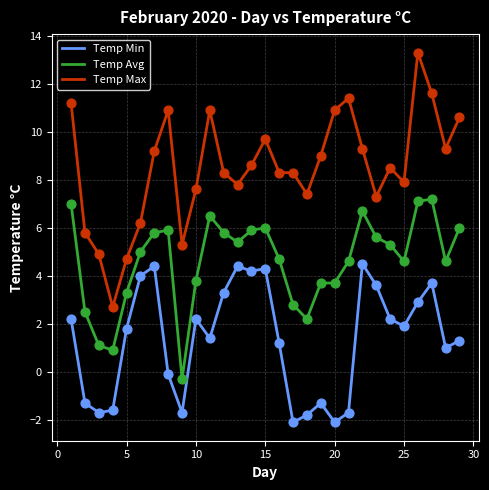

Which series has the widest spread of values?

Temp Max